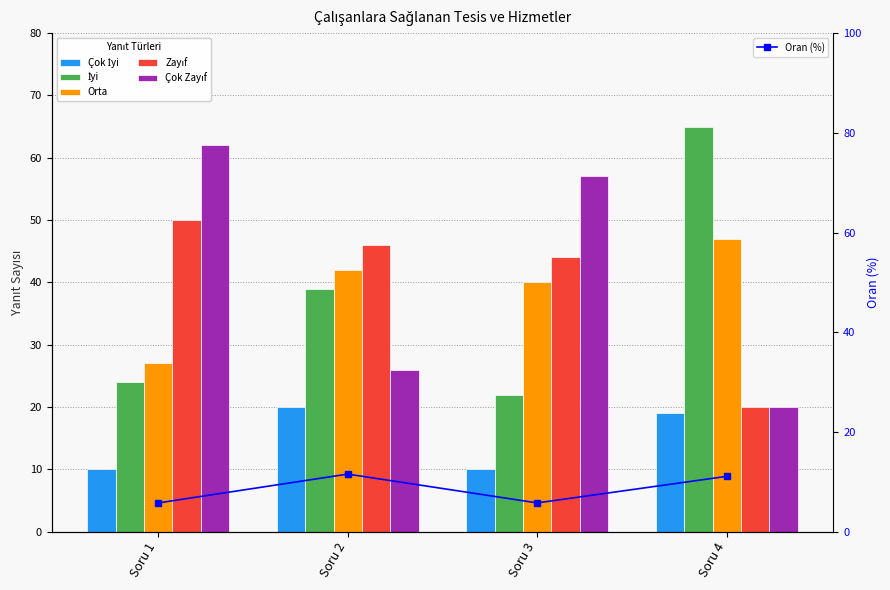

What is the spread (max minus min) of values at Soru 4?

53.9